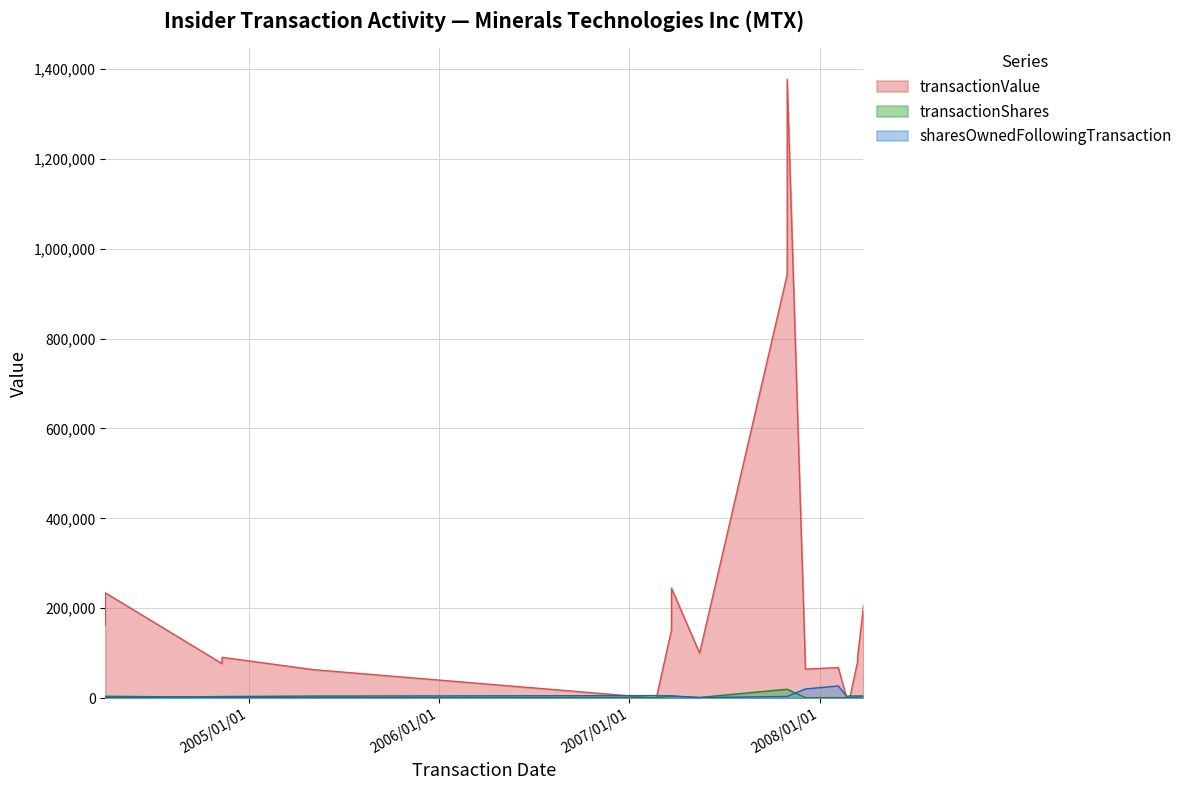

What value does the sharesOwnedFollowingTransaction series have at 2004-11-11, to the nearest 50?

3500